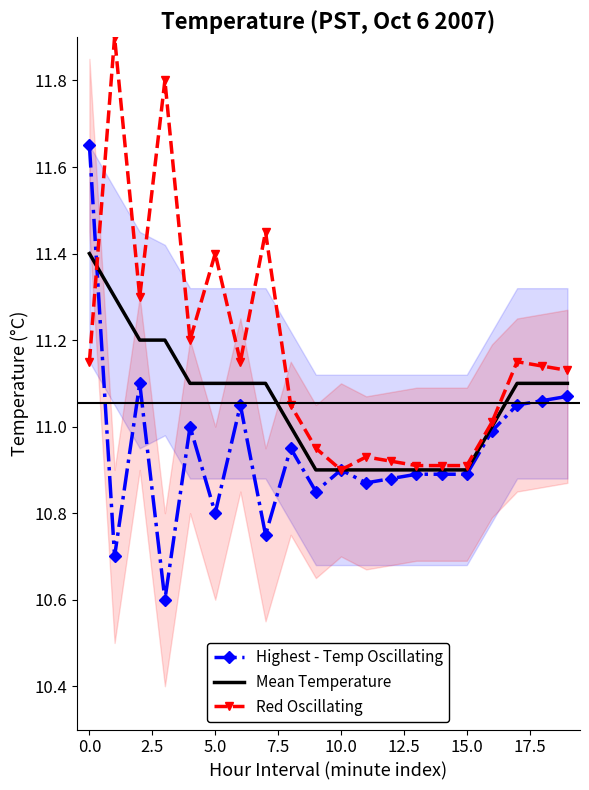

Is it true that Mean Temperature equals 16.3 at 11?

False